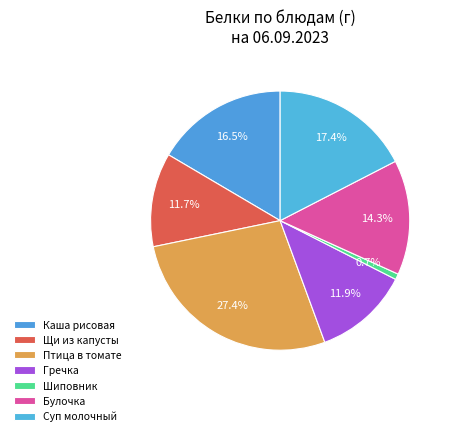

Is there any slice that represents more than half of the pie?

No